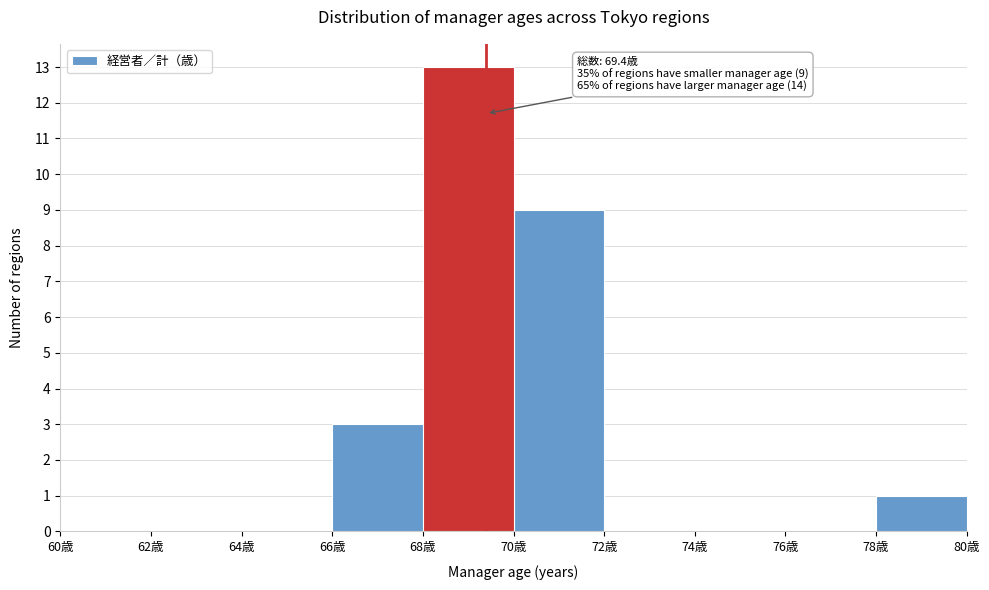

Which range on the x-axis has the tallest bar?

68 to 70